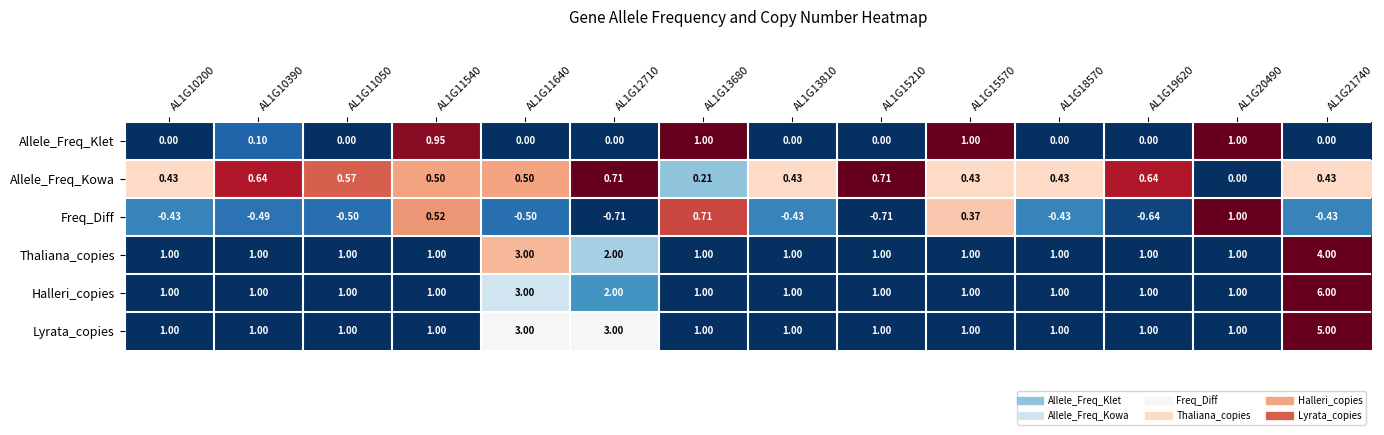

What is the total value across all series at AL1G20490?

5.0